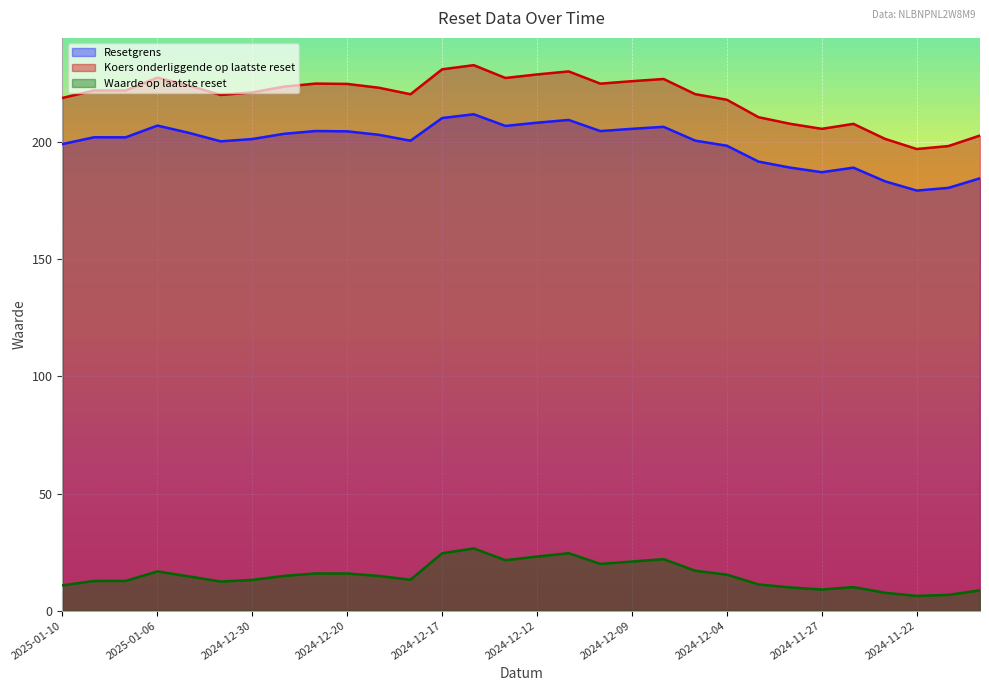

Reading left to right, what are all the values shown in this chart?

Resetgrens: 2025-01-10=199.2	2025-01-08=202.1	2025-01-07=202.1	2025-01-06=207.1	2025-01-03=204.0	2025-01-02=200.4	2024-12-30=201.4	2024-12-27=203.6	2024-12-23=204.8	2024-12-20=204.7	2024-12-19=203.2	2024-12-18=200.7	2024-12-17=210.3	2024-12-16=212.0	2024-12-13=207.0	2024-12-12=208.4	2024-12-11=209.5	2024-12-10=204.8	2024-12-09=205.7	2024-12-06=206.6	2024-12-05=200.7	2024-12-04=198.5	2024-12-02=191.7	2024-11-29=189.2	2024-11-27=187.2	2024-11-26=189.2	2024-11-25=183.3	2024-11-22=179.4	2024-11-21=180.5	2024-11-20=184.6
Koers onderliggende op laatste reset: 2025-01-10=218.9	2025-01-08=222.1	2025-01-07=222.1	2025-01-06=227.6	2025-01-03=224.2	2025-01-02=220.2	2024-12-30=221.3	2024-12-27=223.8	2024-12-23=225.1	2024-12-20=224.9	2024-12-19=223.3	2024-12-18=220.5	2024-12-17=231.2	2024-12-16=232.9	2024-12-13=227.5	2024-12-12=229.0	2024-12-11=230.3	2024-12-10=225.0	2024-12-09=226.1	2024-12-06=227.0	2024-12-05=220.6	2024-12-04=218.2	2024-12-02=210.7	2024-11-29=207.9	2024-11-27=205.7	2024-11-26=207.9	2024-11-25=201.4	2024-11-22=197.1	2024-11-21=198.4	2024-11-20=202.9
Waarde op laatste reset: 2025-01-10=10.8	2025-01-08=12.7	2025-01-07=12.7	2025-01-06=16.8	2025-01-03=14.6	2025-01-02=12.4	2024-12-30=13.1	2024-12-27=14.8	2024-12-23=15.9	2024-12-20=15.9	2024-12-19=14.8	2024-12-18=13.2	2024-12-17=24.5	2024-12-16=26.6	2024-12-13=21.5	2024-12-12=23.1	2024-12-11=24.5	2024-12-10=19.9	2024-12-09=20.9	2024-12-06=22.0	2024-12-05=17.0	2024-12-04=15.4	2024-12-02=11.2	2024-11-29=9.9	2024-11-27=9.0	2024-11-26=10.0	2024-11-25=7.6	2024-11-22=6.3	2024-11-21=6.7	2024-11-20=8.7